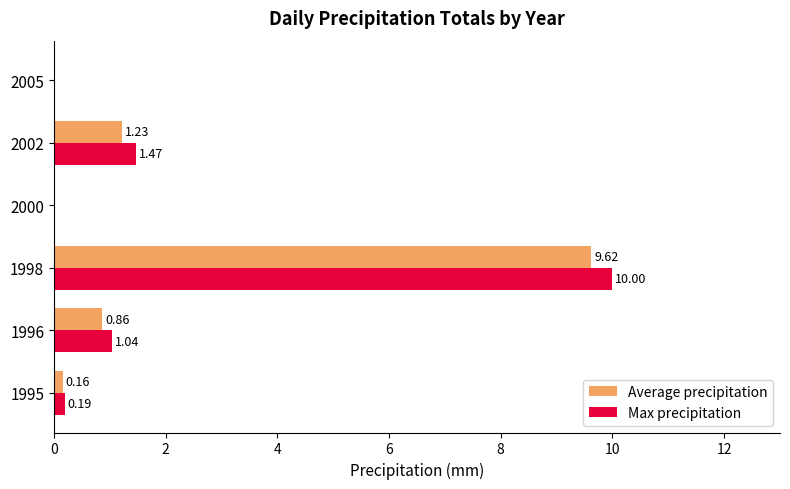

What is the sum of all Average precipitation values?

11.9